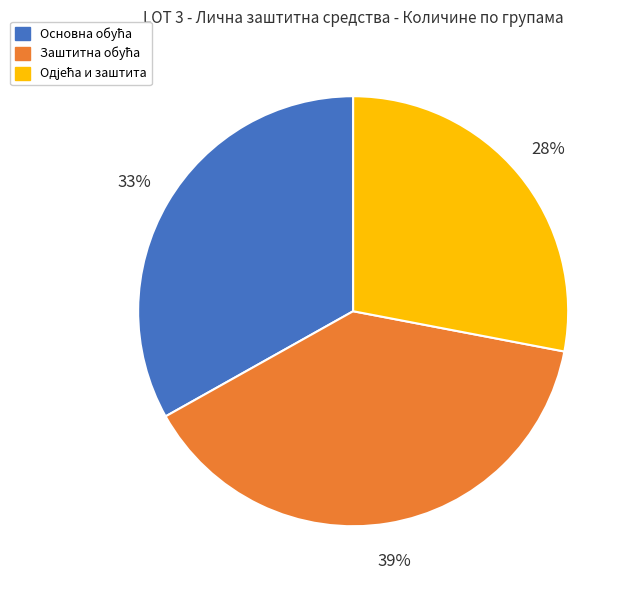

Is there any slice that represents more than half of the pie?

No